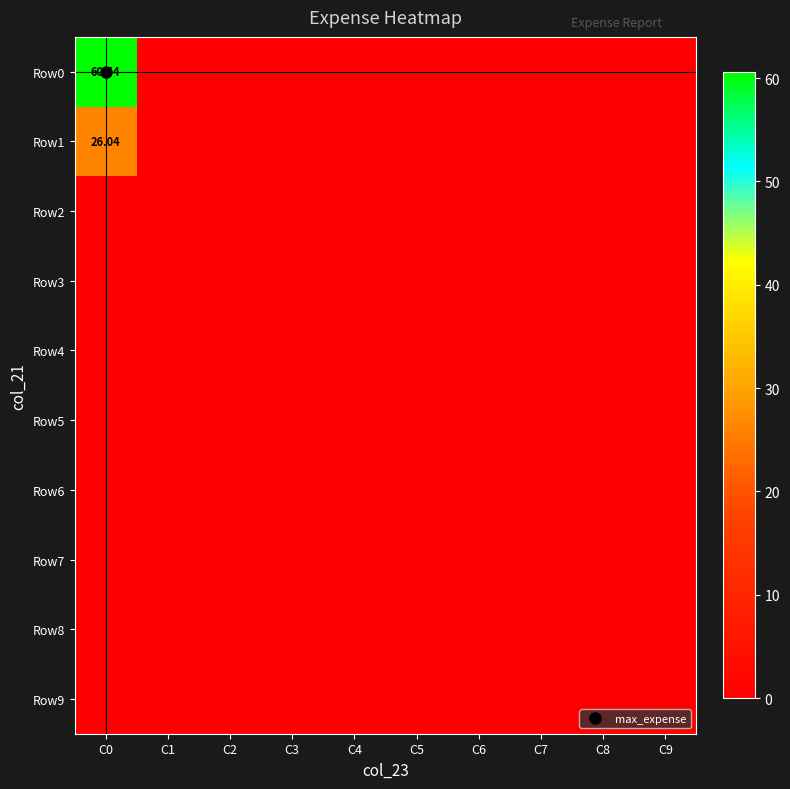

The Row2 series shows 0.0 at C0. True or false?

True